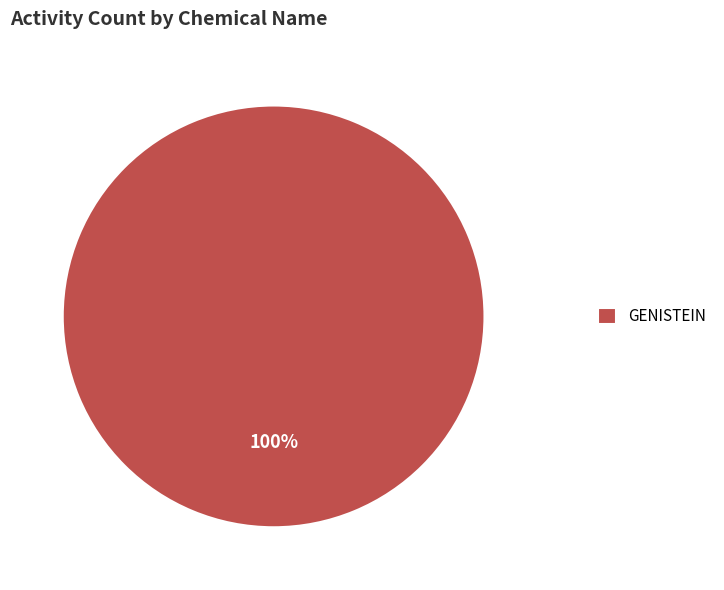

To the nearest percent, what portion does GENISTEIN represent?

100%